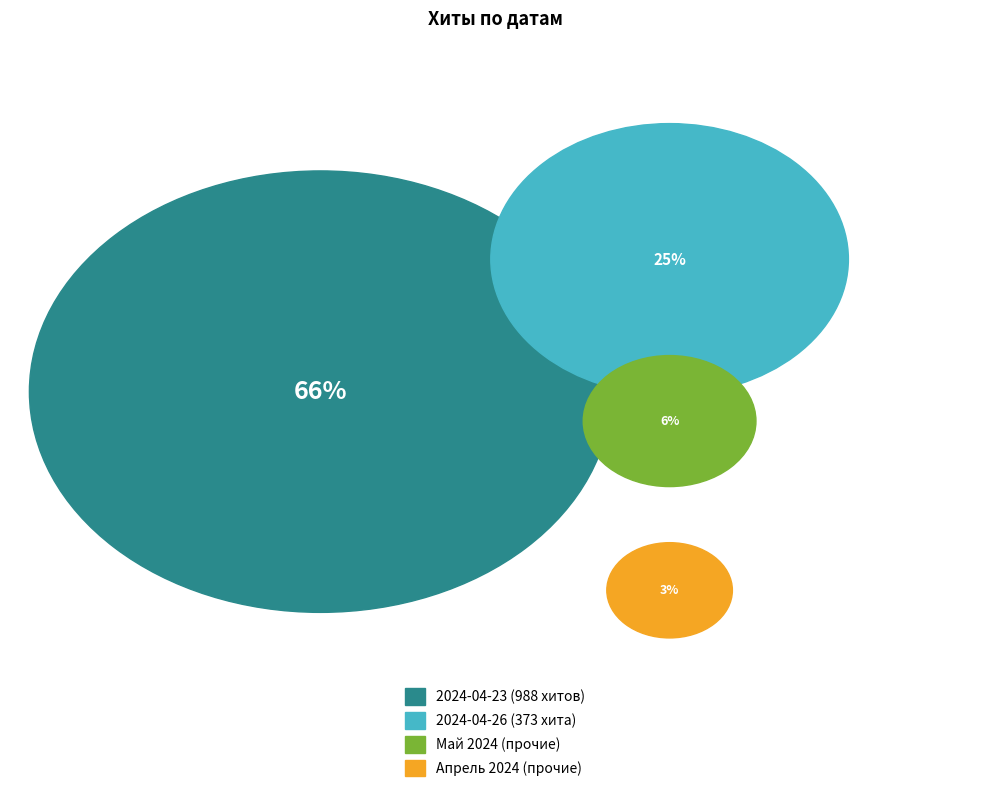

Is 2024-04-23 the majority of the pie?

Yes